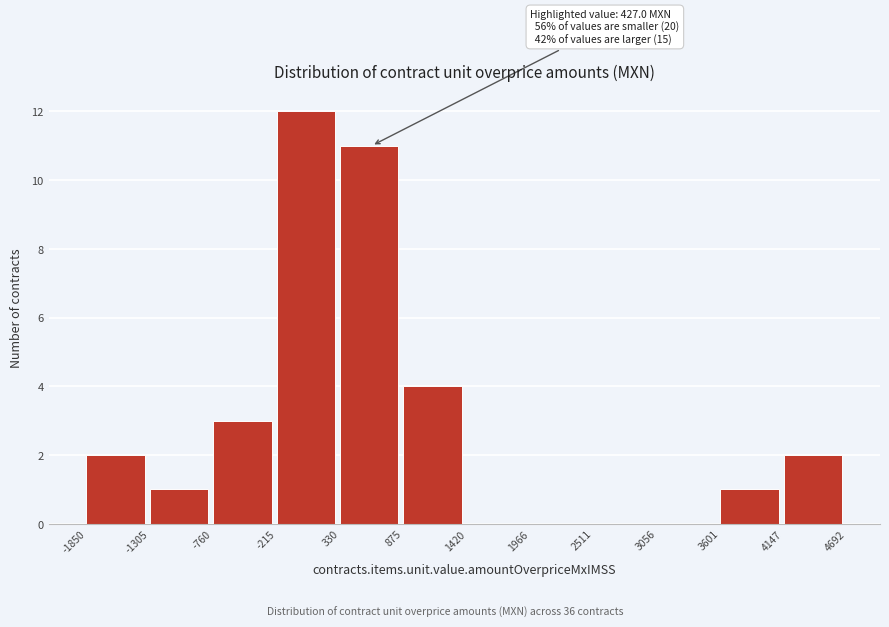

Over which range of the x-axis is the bar tallest?

-215 to 330